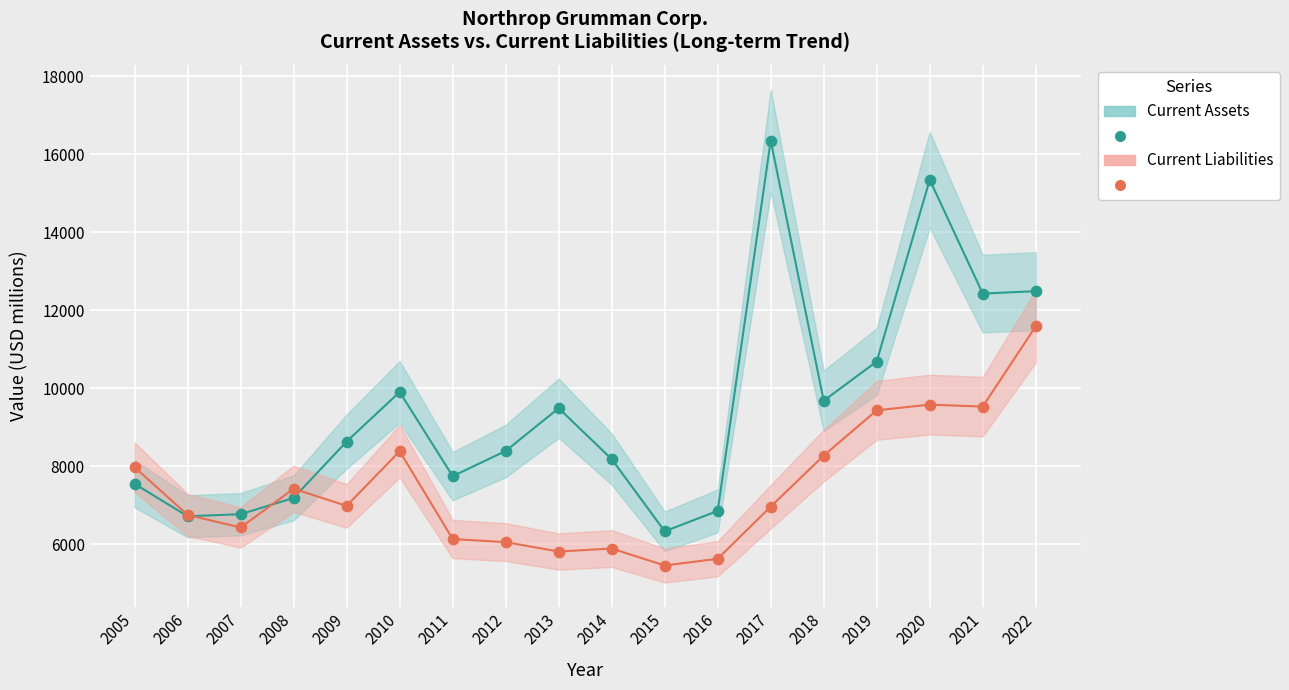

Which series reaches the maximum Y coordinate?

Current Assets